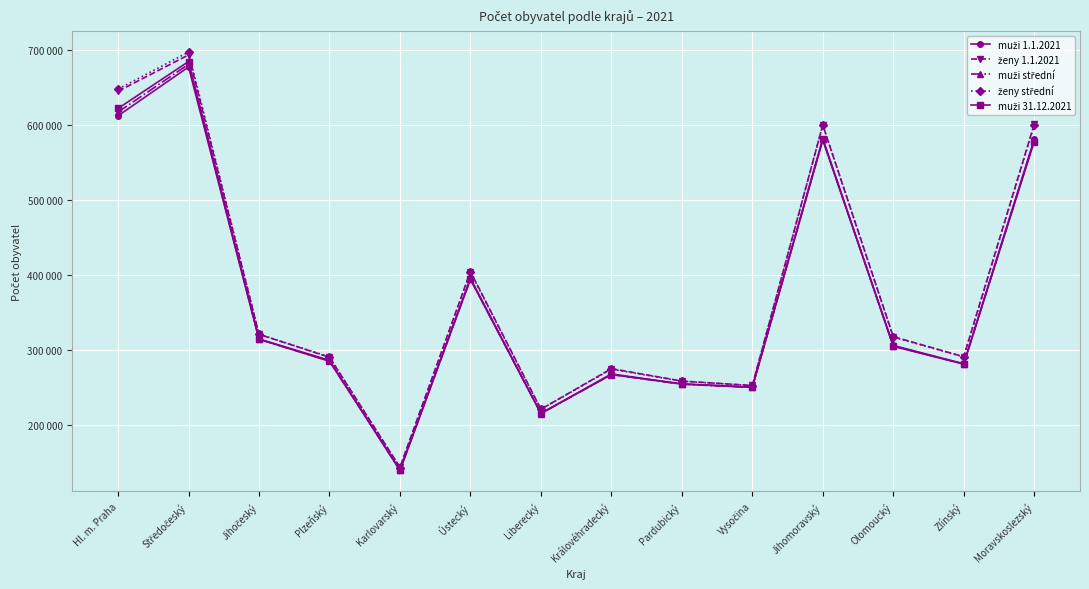

Rank the series at Středočeský from lowest to highest value.

muži 1.1.2021, muži střední, muži 31.12.2021, ženy 1.1.2021, ženy střední